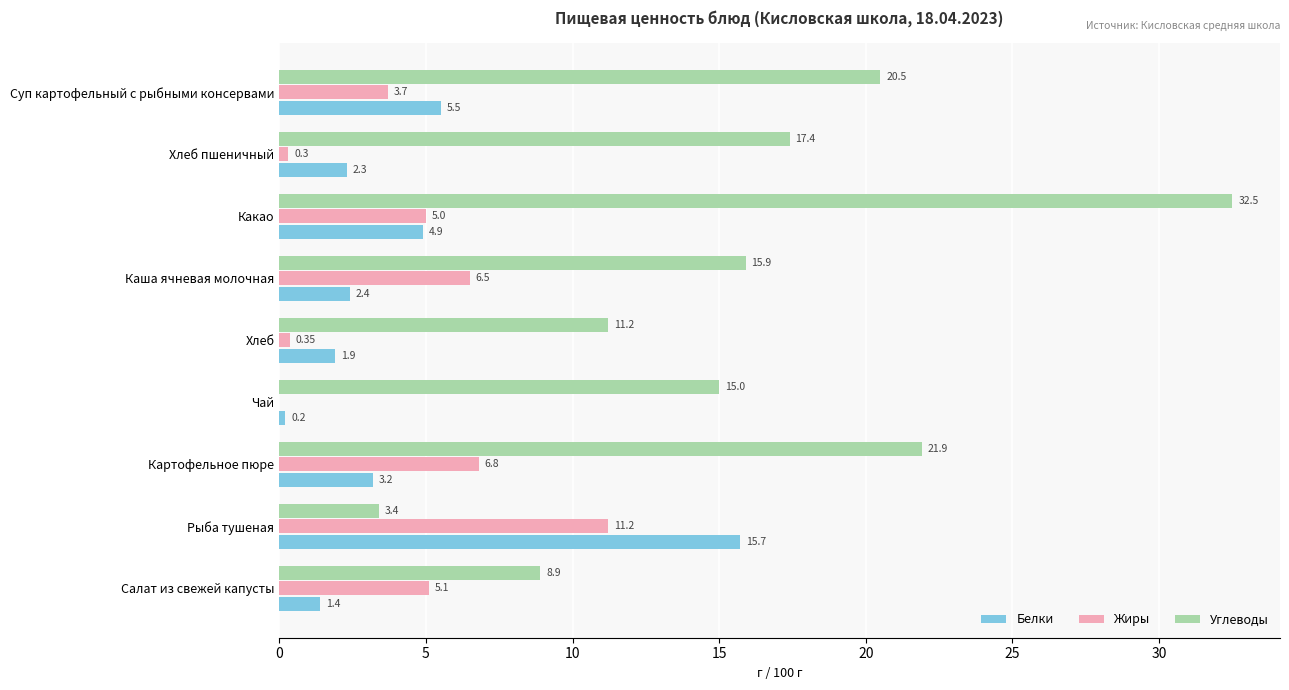

Where is Белки nearest to the value 7?

Суп картофельный с рыбными консервами